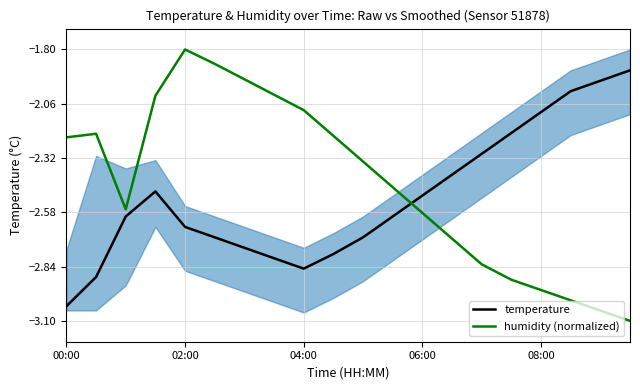

What is the smallest value displayed?

-3.1